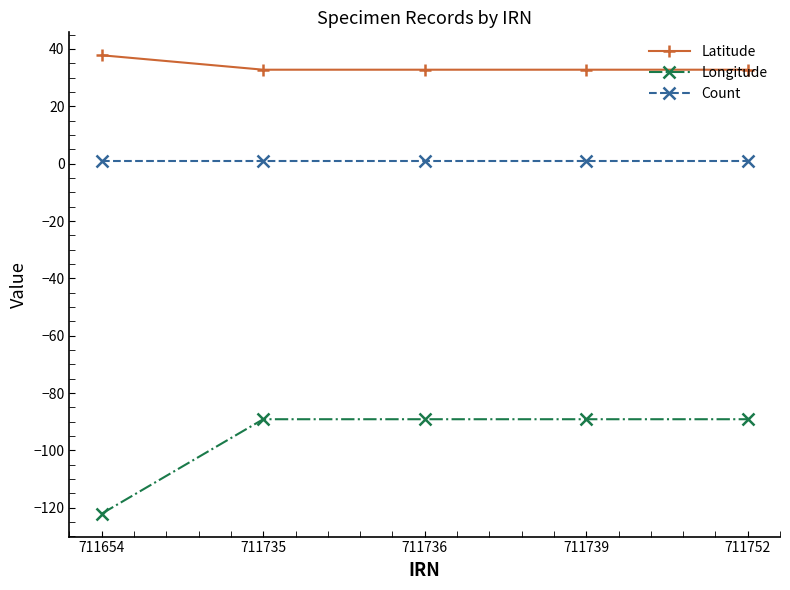

How many series are shown in this chart?

3